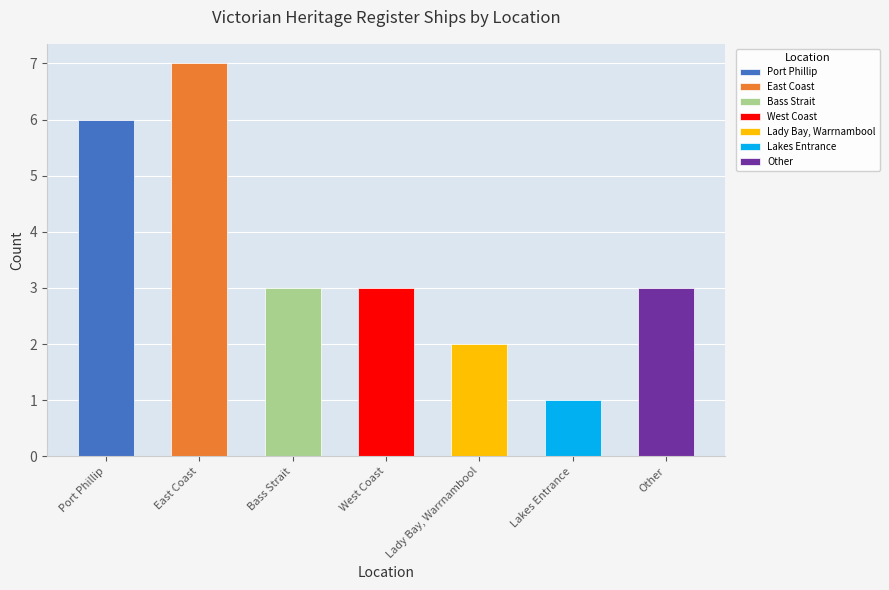

True or false: the data shows 1 at Lakes Entrance.

False